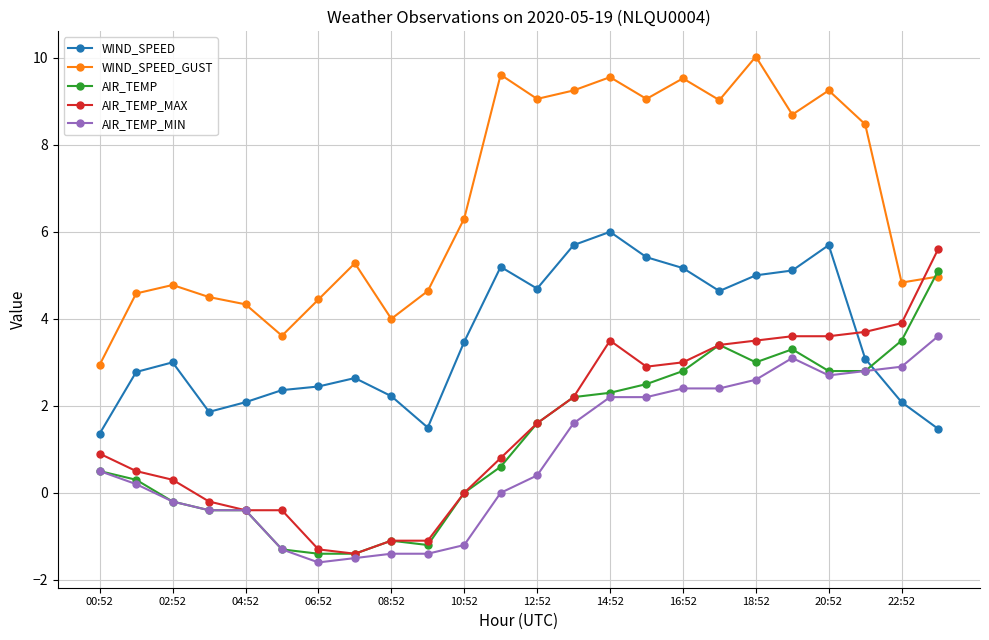

What is the minimum value shown in the chart?

-1.6